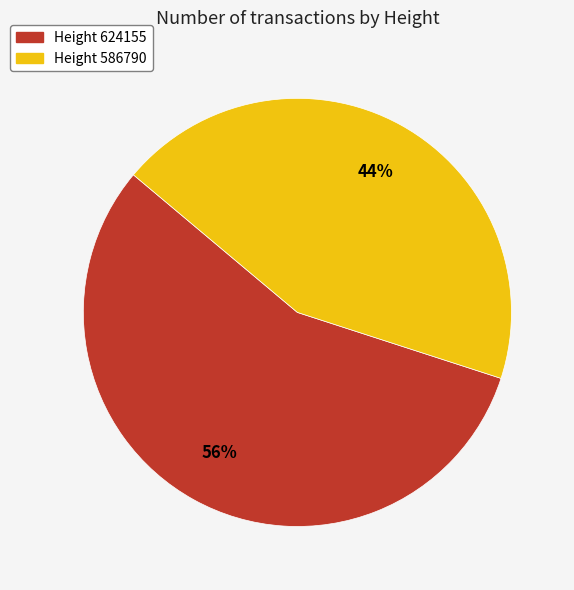

To the nearest percent, what is the average slice percentage?

50%